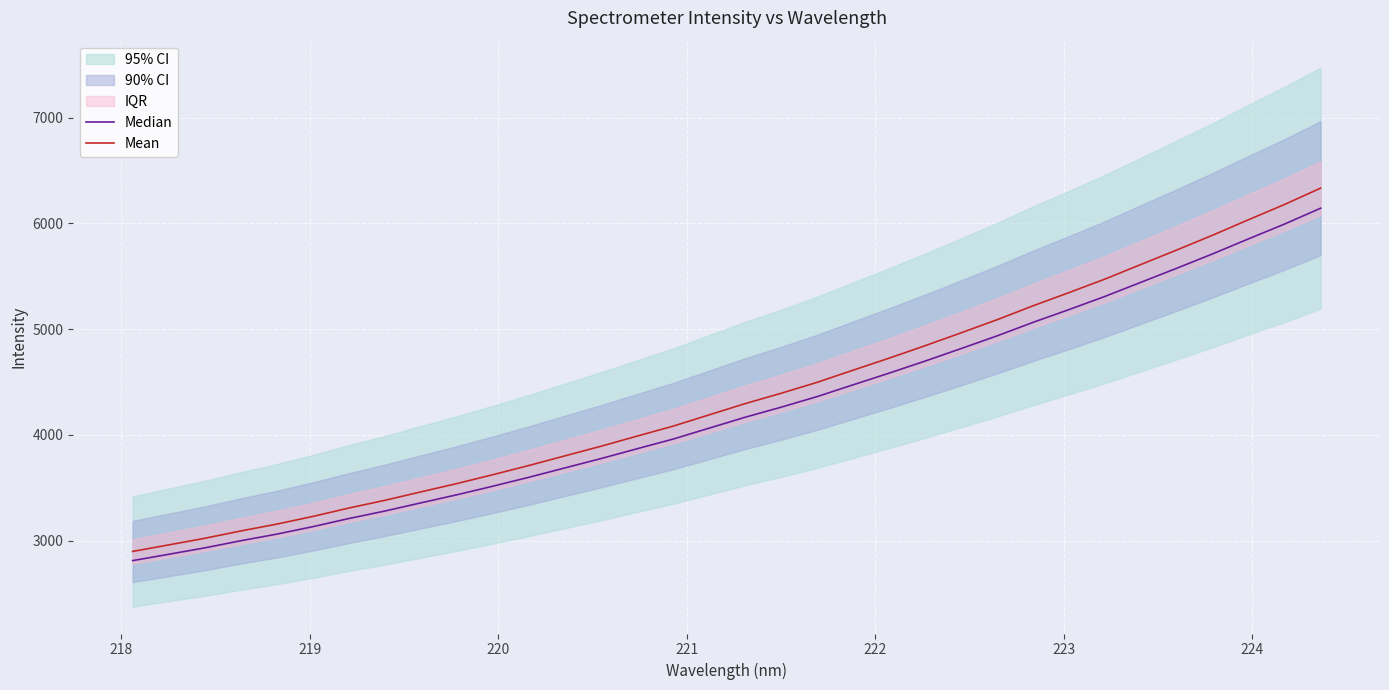

What is the smallest value displayed?

2809.8